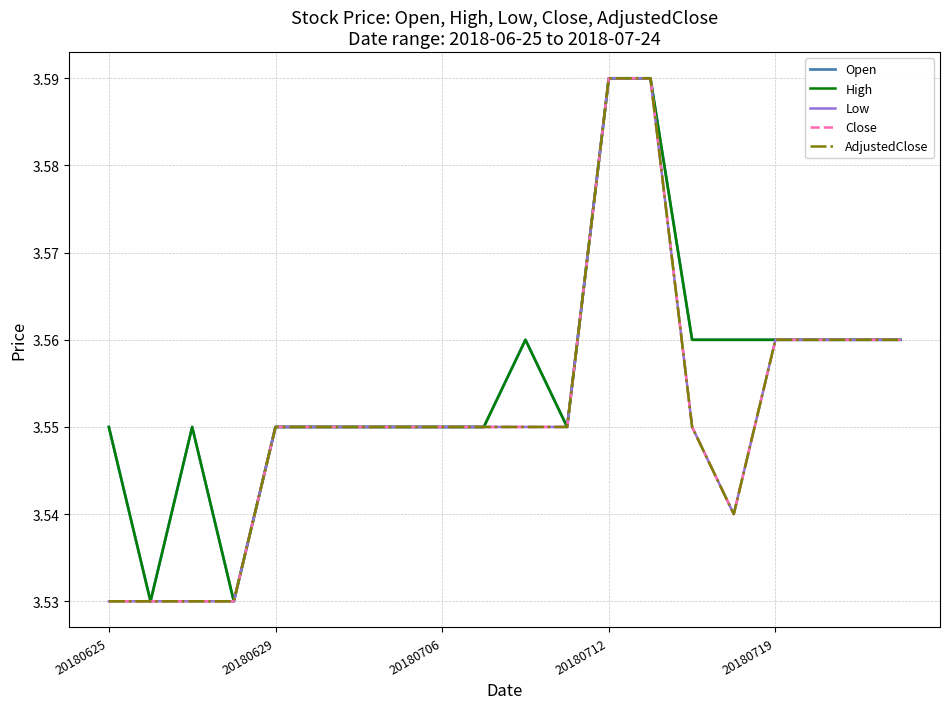

Reading left to right, extract all data points from this chart.

Open: 3.5	3.5	3.5	3.5	3.5	3.5	3.5	3.5	3.5	3.5	3.6	3.5	3.6	3.6	3.6	3.6	3.6	3.6	3.6	3.6
High: 3.5	3.5	3.5	3.5	3.5	3.5	3.5	3.5	3.5	3.5	3.6	3.5	3.6	3.6	3.6	3.6	3.6	3.6	3.6	3.6
Low: 3.5	3.5	3.5	3.5	3.5	3.5	3.5	3.5	3.5	3.5	3.5	3.5	3.6	3.6	3.5	3.5	3.6	3.6	3.6	3.6
Close: 3.5	3.5	3.5	3.5	3.5	3.5	3.5	3.5	3.5	3.5	3.5	3.5	3.6	3.6	3.5	3.5	3.6	3.6	3.6	3.6
AdjustedClose: 3.5	3.5	3.5	3.5	3.5	3.5	3.5	3.5	3.5	3.5	3.5	3.5	3.6	3.6	3.5	3.5	3.6	3.6	3.6	3.6